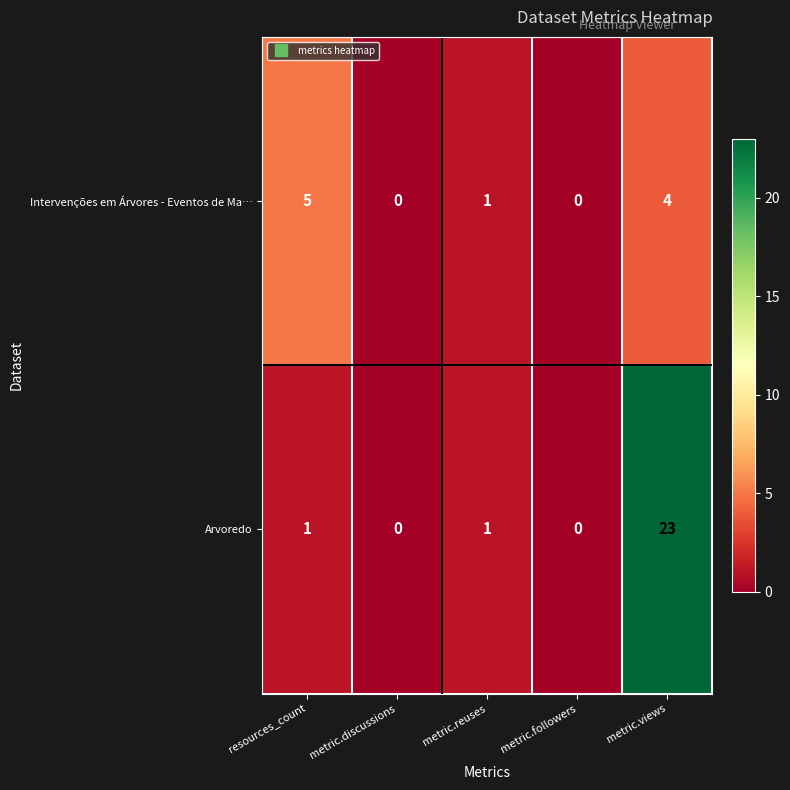

True or false: Arvoredo has a value of 2 at resources_count.

False